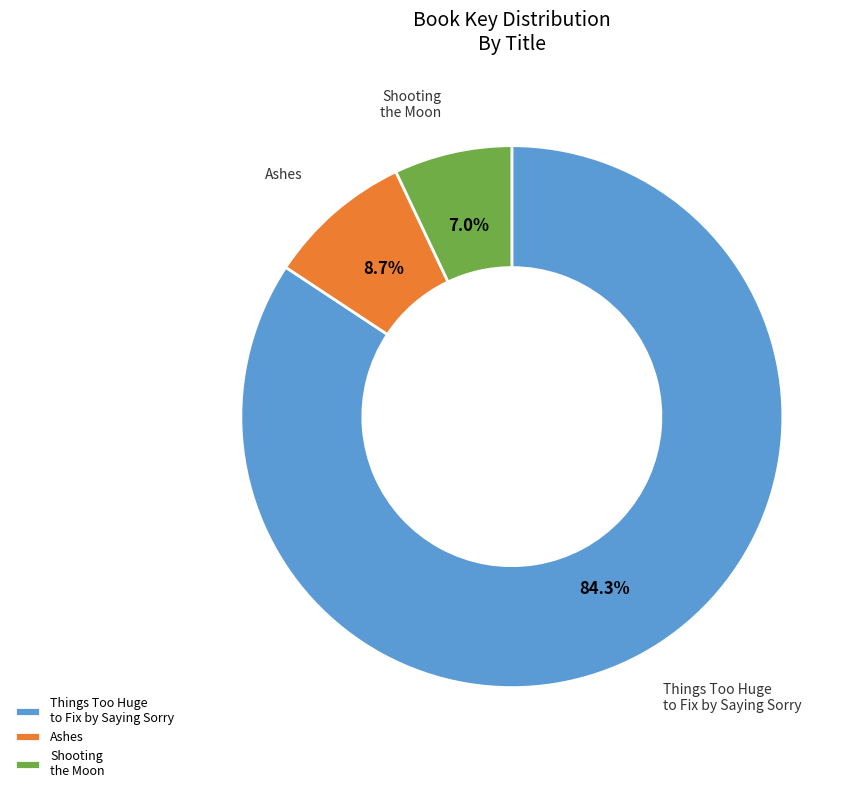

What percentage is NOT represented by Ashes?

91.3%